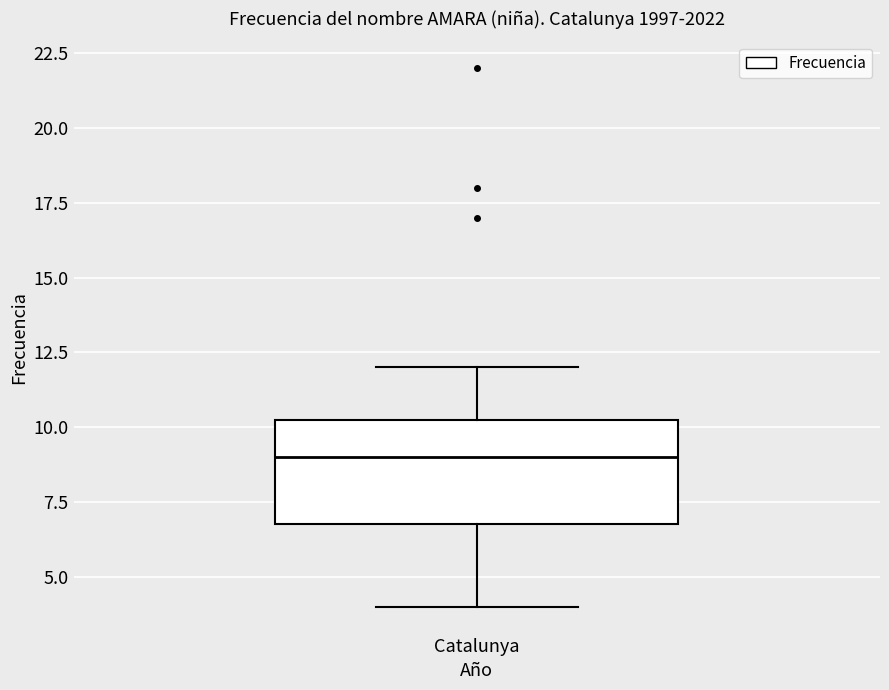

Where does the upper whisker of the box for Catalunya end on the y-axis? The values are not printed on the chart, so give them approximately, as read against the axis.

12.0